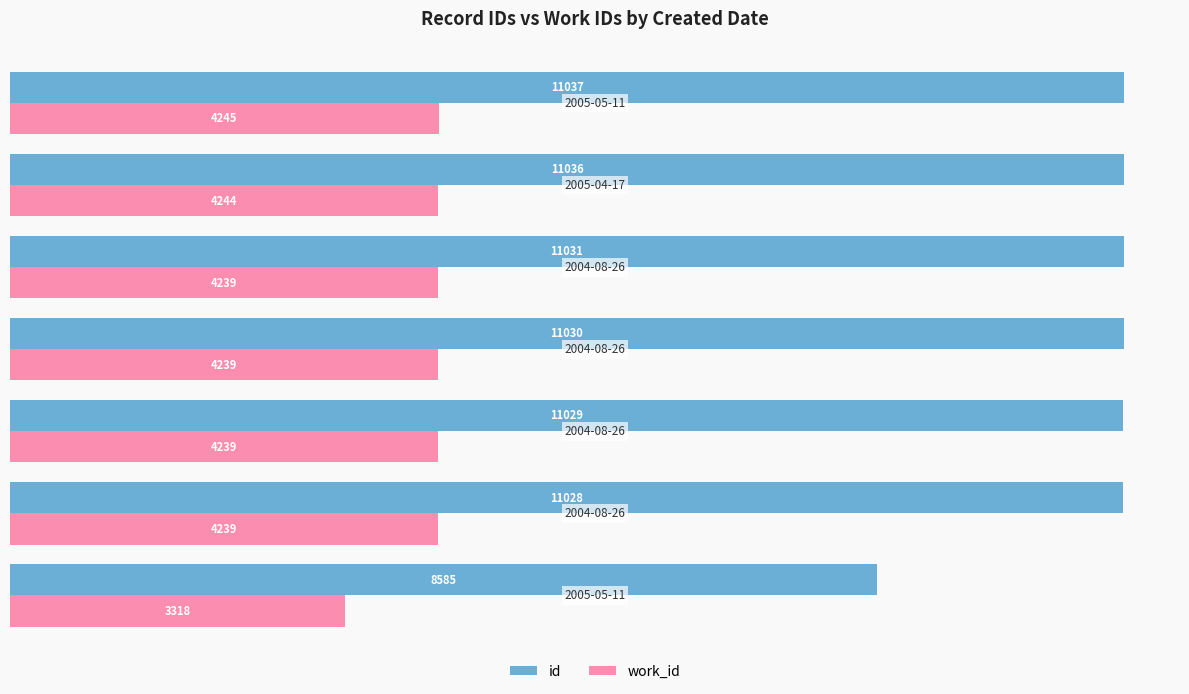

What is the sum of all work_id values?

28763